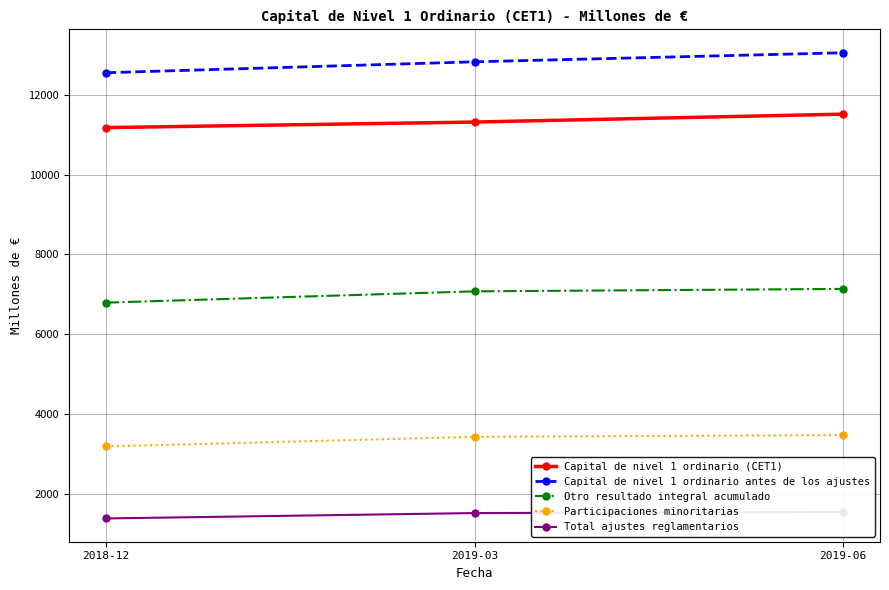

Reading left to right, extract all data points from this chart.

Capital de nivel 1 ordinario (CET1): 11184.0	11323.1	11521.4
Capital de nivel 1 ordinario antes de los ajustes: 12561.0	12834.8	13061.5
Otro resultado integral acumulado: 6792.0	7075.2	7136.2
Participaciones minoritarias: 3183.0	3424.3	3468.8
Total ajustes reglamentarios: 1377.0	1511.7	1540.1